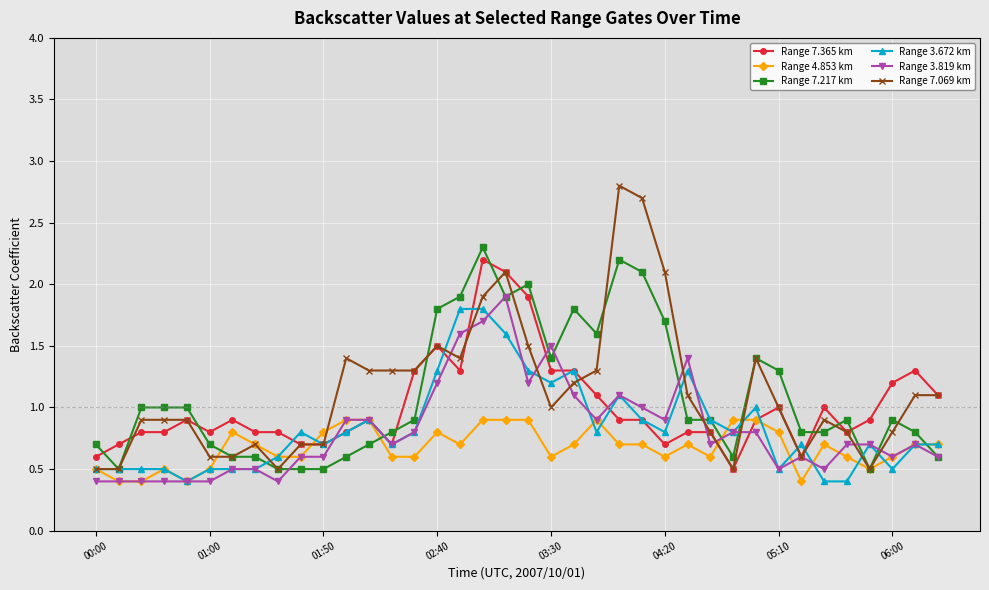

What is the greatest value displayed?

2.8